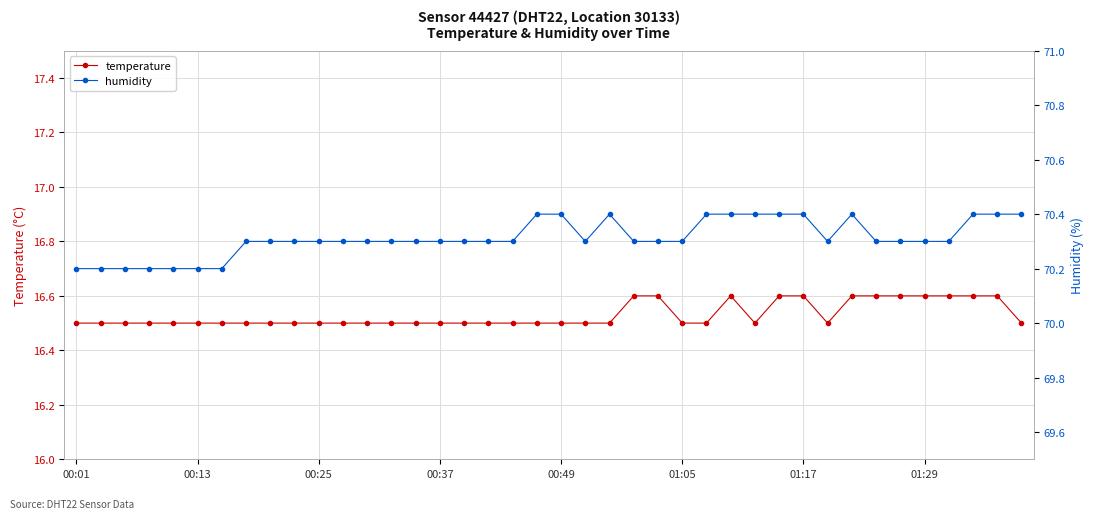

At which category does humidity reach its first local valley?

21